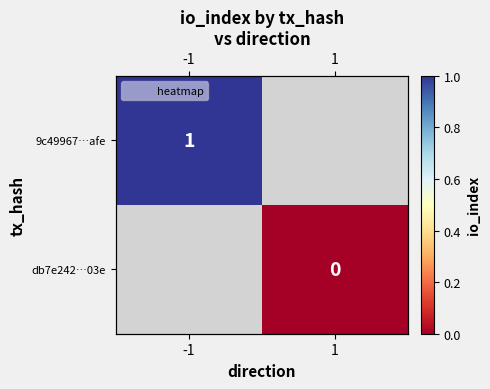

List the labels in order of db7e242…03e value, smallest first.

-1, 1